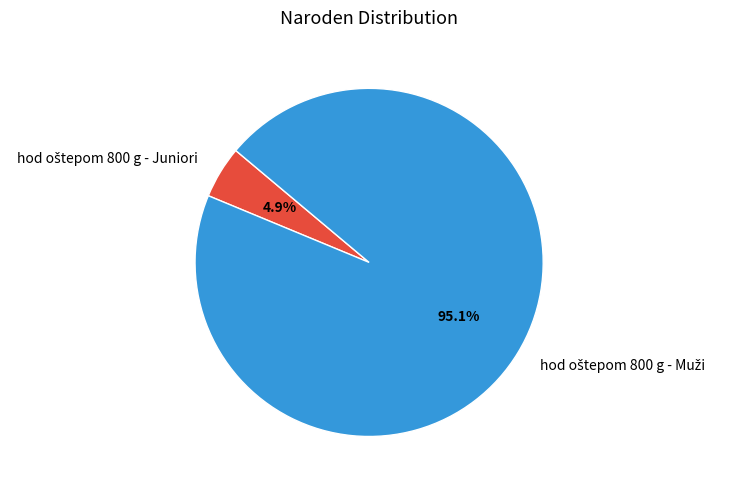

Is there a majority slice in this chart?

Yes